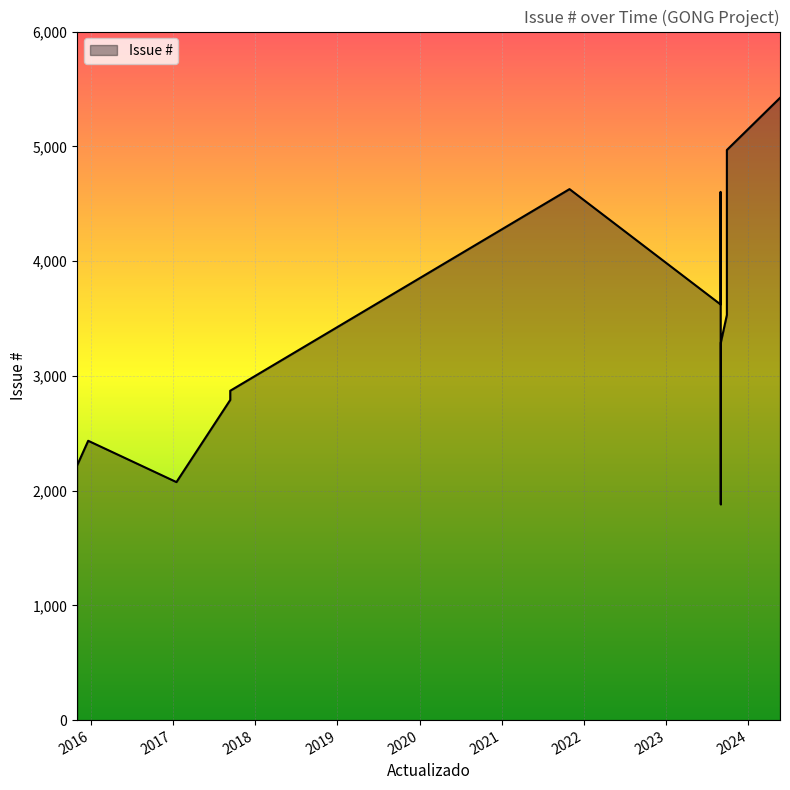

What is the sum of the values at 2015-11-02 and 2023-08-31?

5508